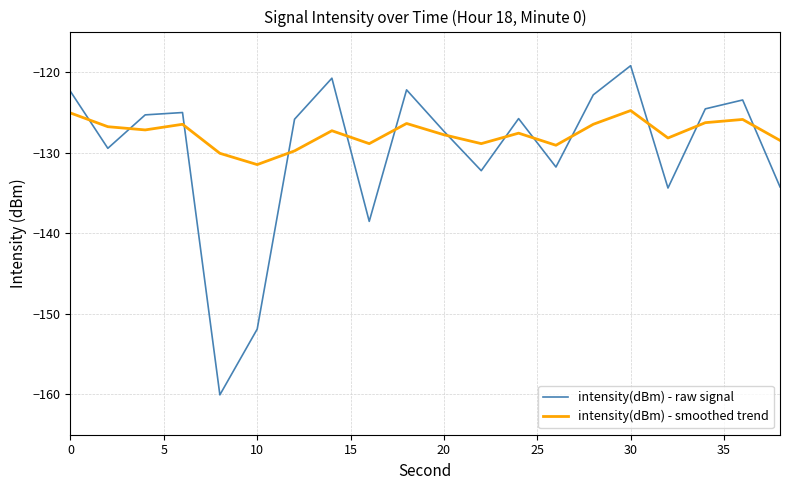

Does the chart have visible grid lines?

Yes